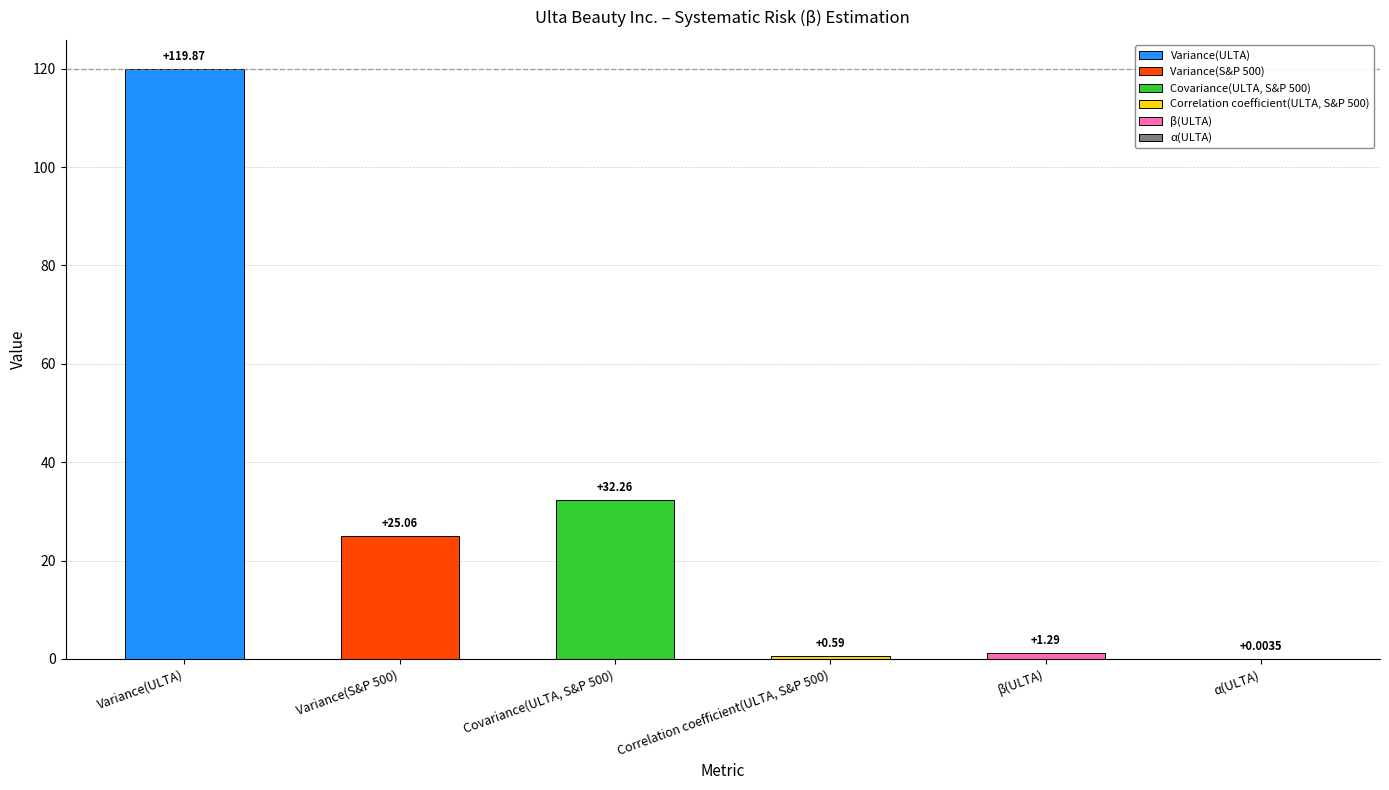

Where does the data first go above 25?

Variance(ULTA)